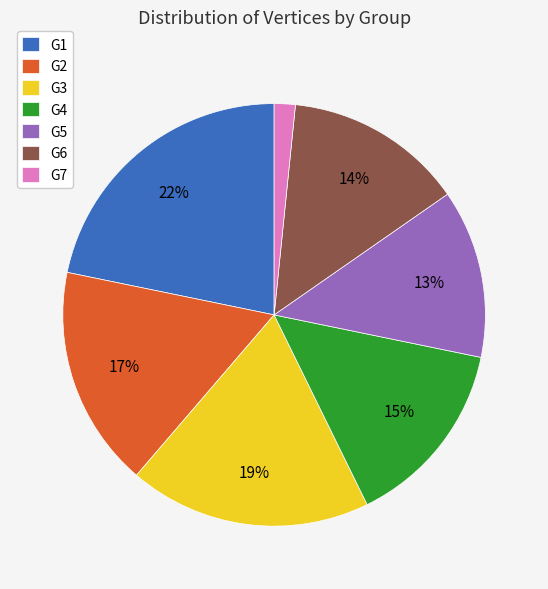

To the nearest percent, what is the difference between the largest and smallest slice percentages?

20%